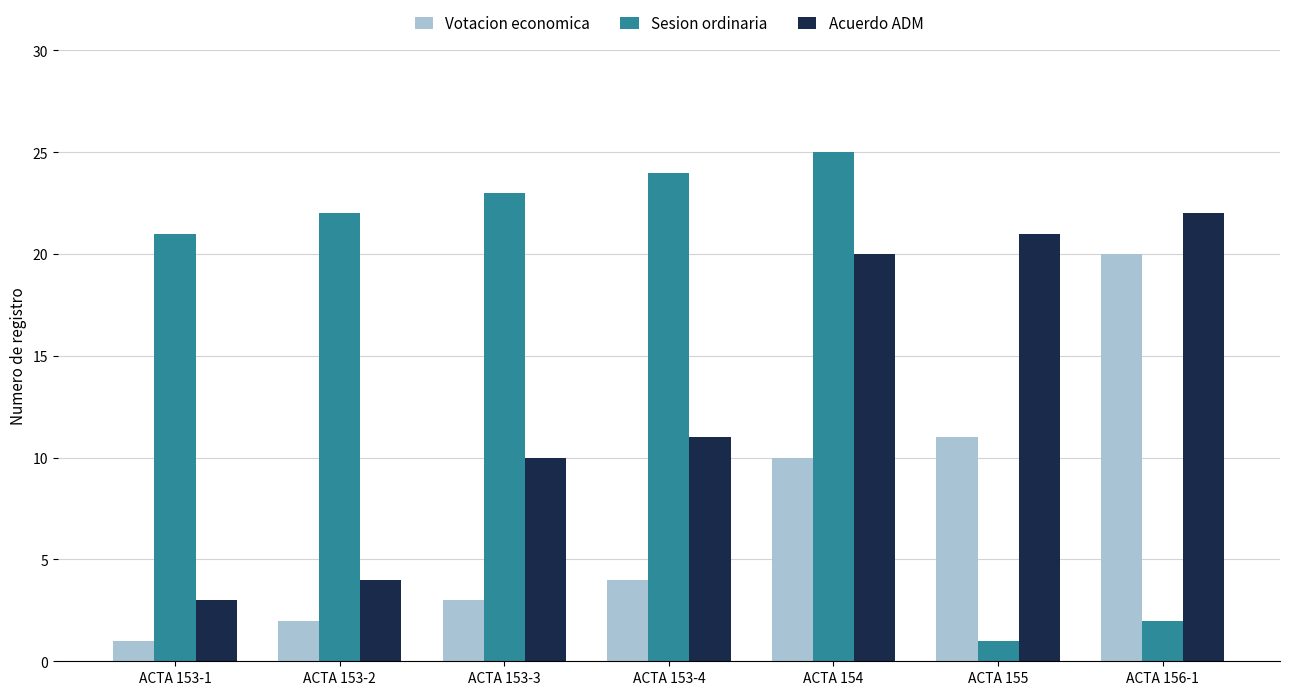

Where is Acuerdo ADM nearest to the value 12?

ACTA 153-4